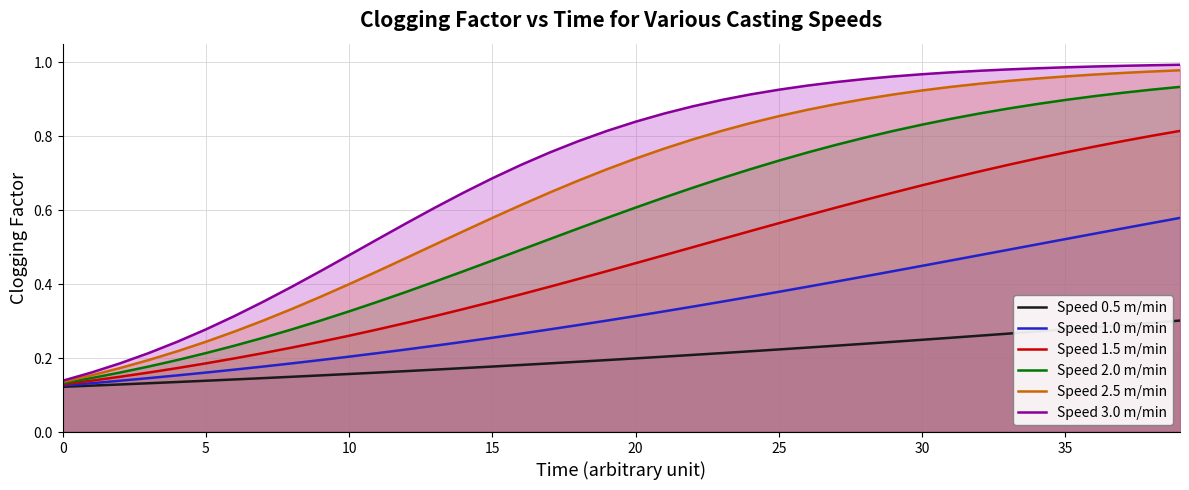

Which series has the widest spread of values?

Speed 3.0 m/min